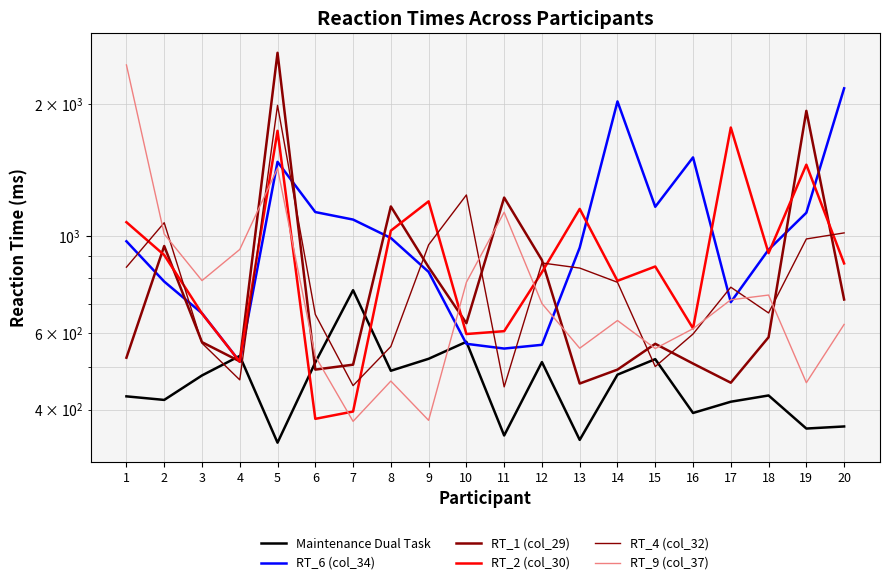

True or false: RT_4 (col_32) has more than 2 points higher than both neighbors.

True